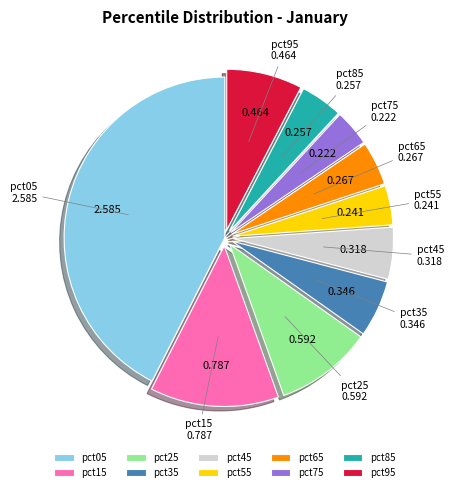

Do pct15 and pct55 together represent more than half of the pie?

No